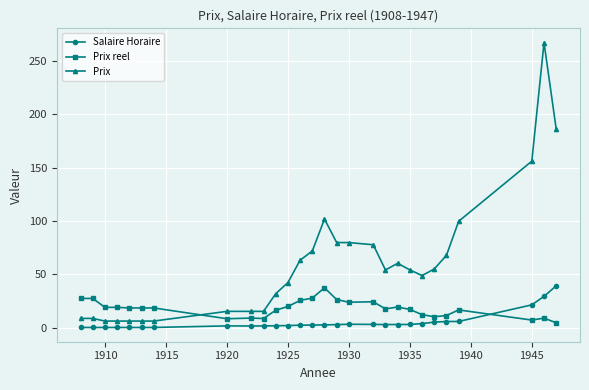

Which series has the widest spread of values?

Prix